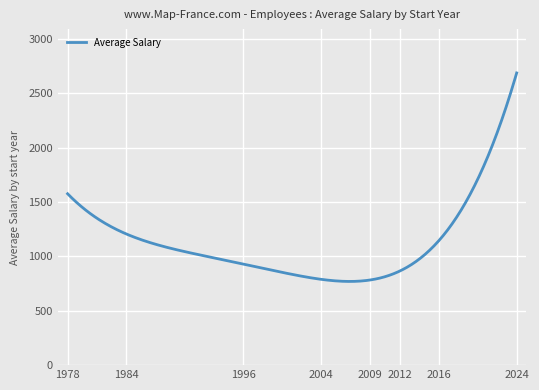

What is the difference between the maximum and minimum values?

1917.1